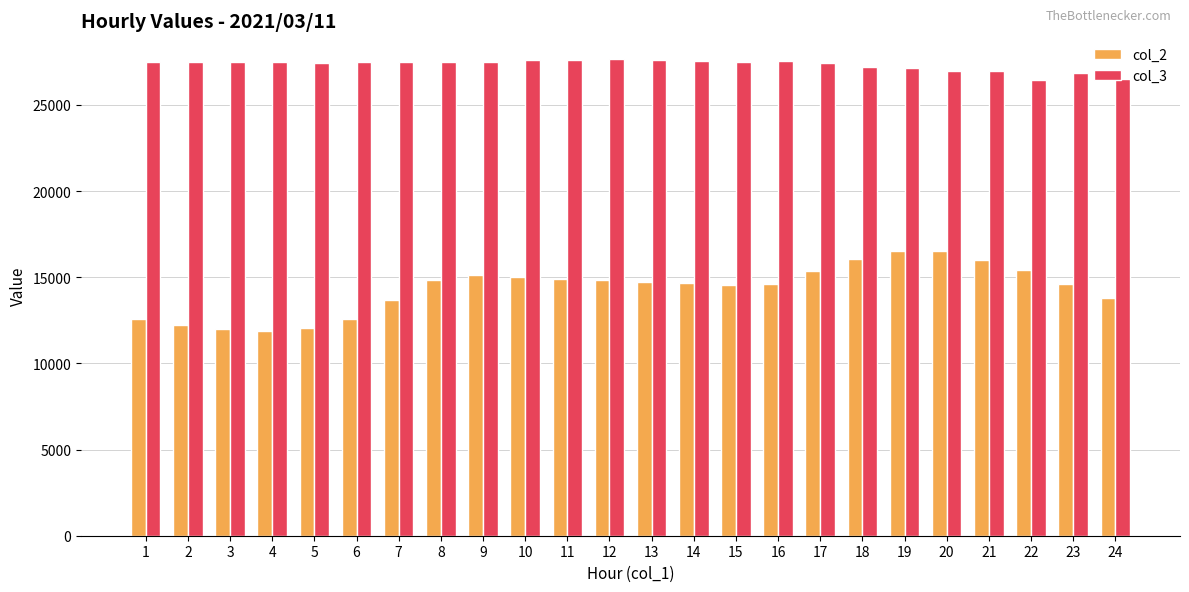

What are all the series names shown in the legend?

col_2, col_3